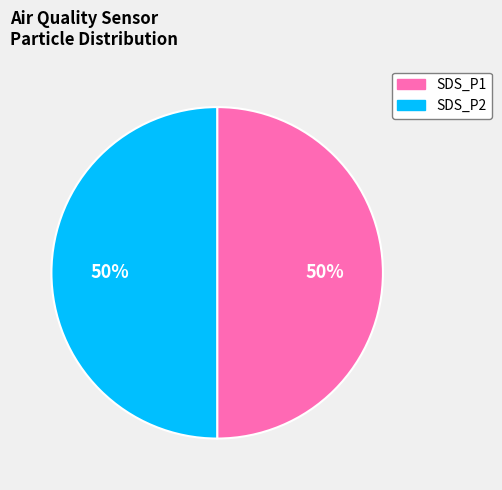

To the nearest percent, what is the average slice percentage?

50%